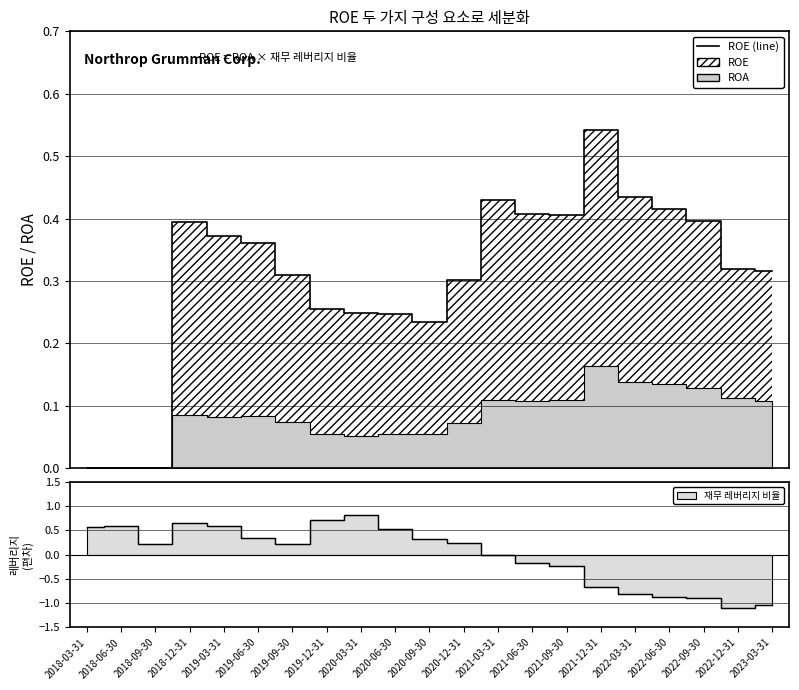

What is the difference between the values at 2022-03-31 and 2022-12-31?

0.1